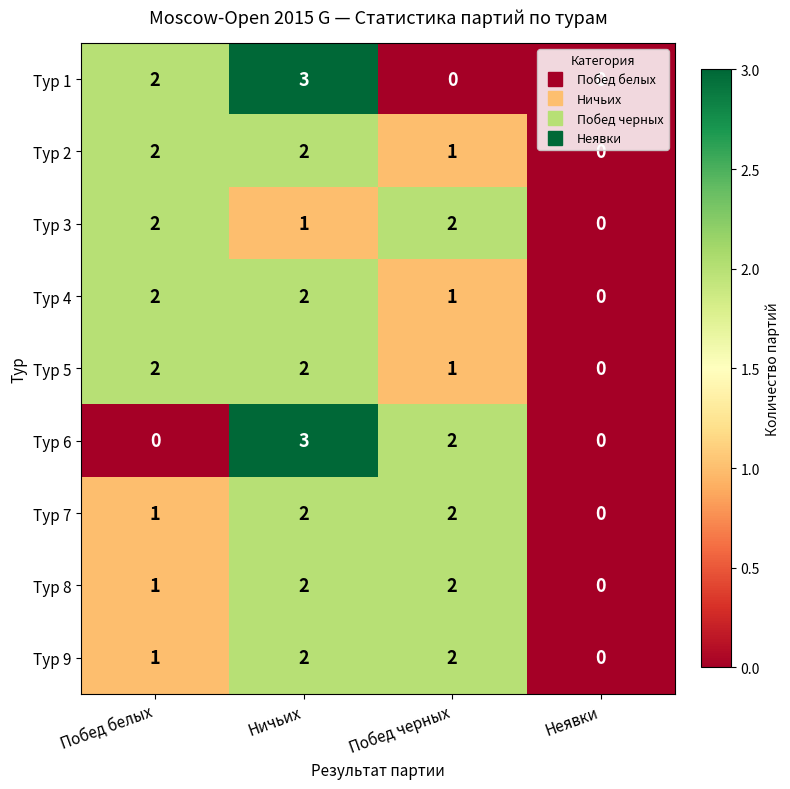

How many Тур 3 values are between 1 and 2?

3